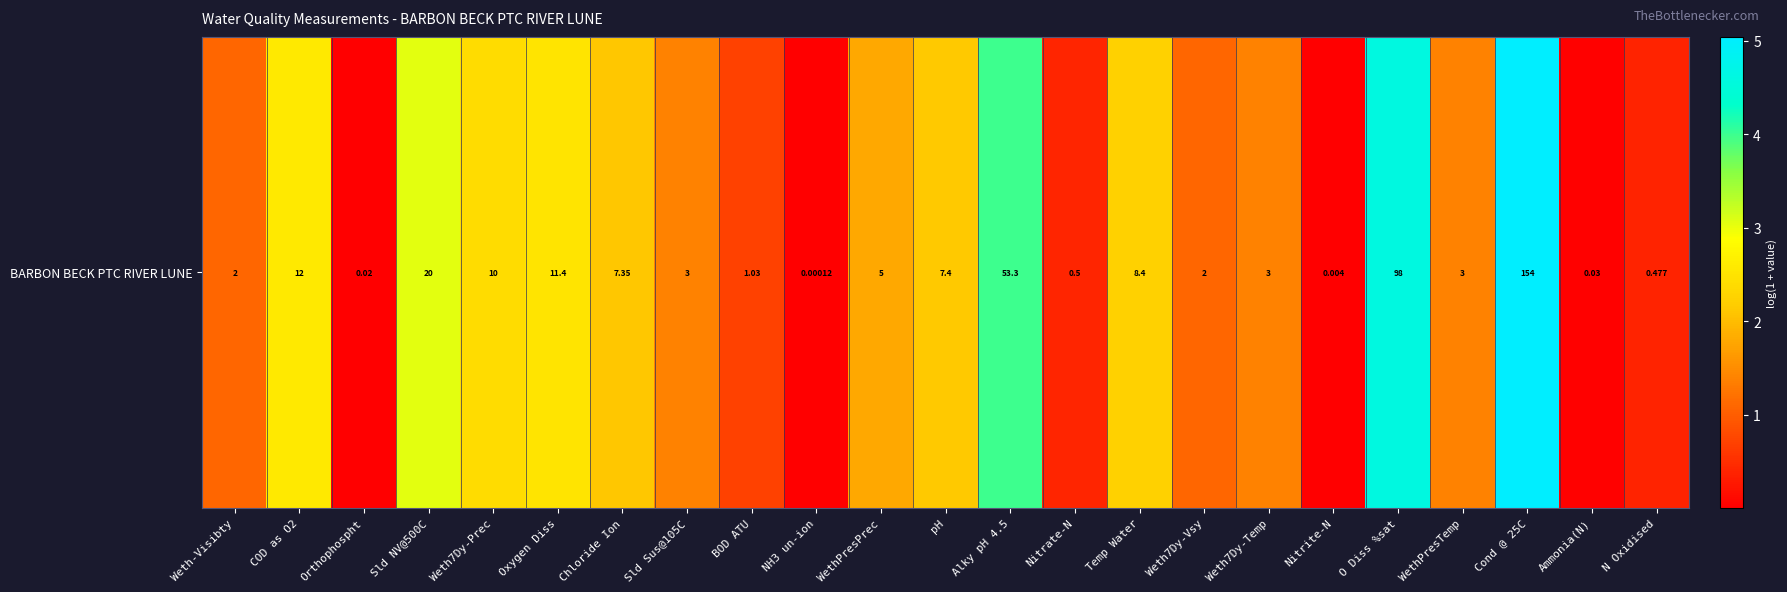

Is it true that the value at Sld Sus@105C is 1.4?

True